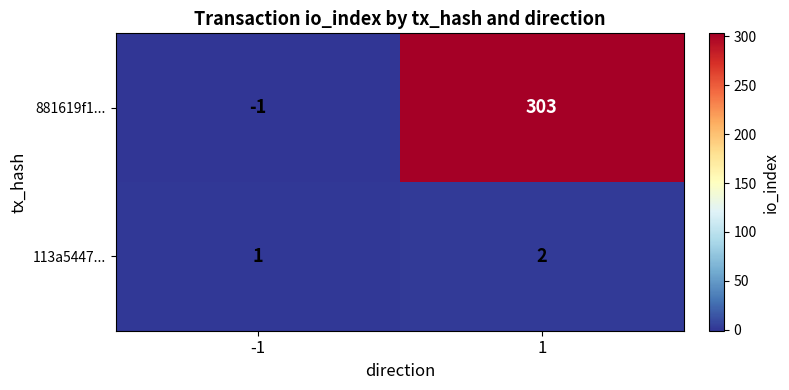

How many series are shown in this chart?

2